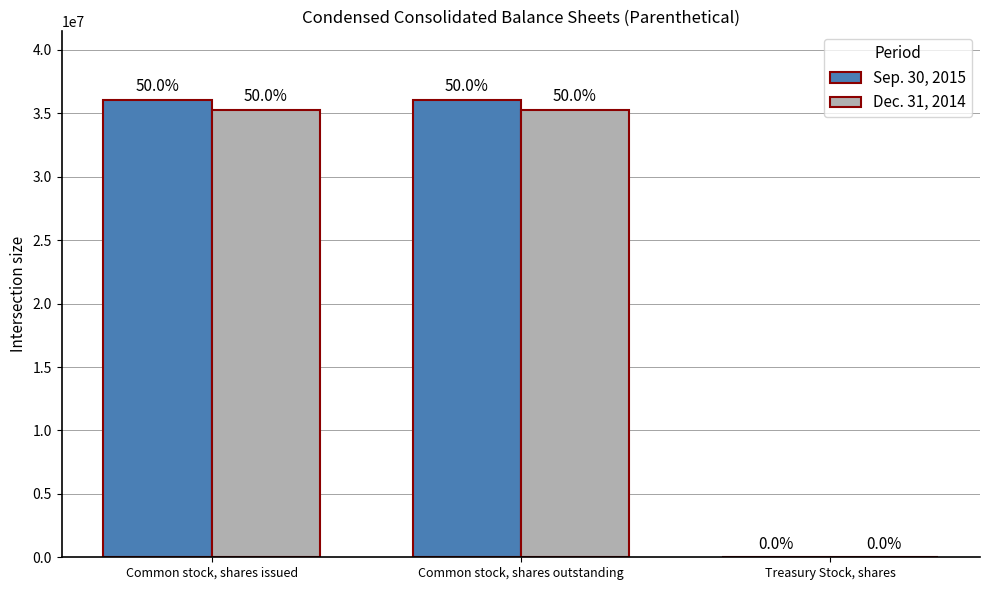

Does the chart contain stacked bars?

No